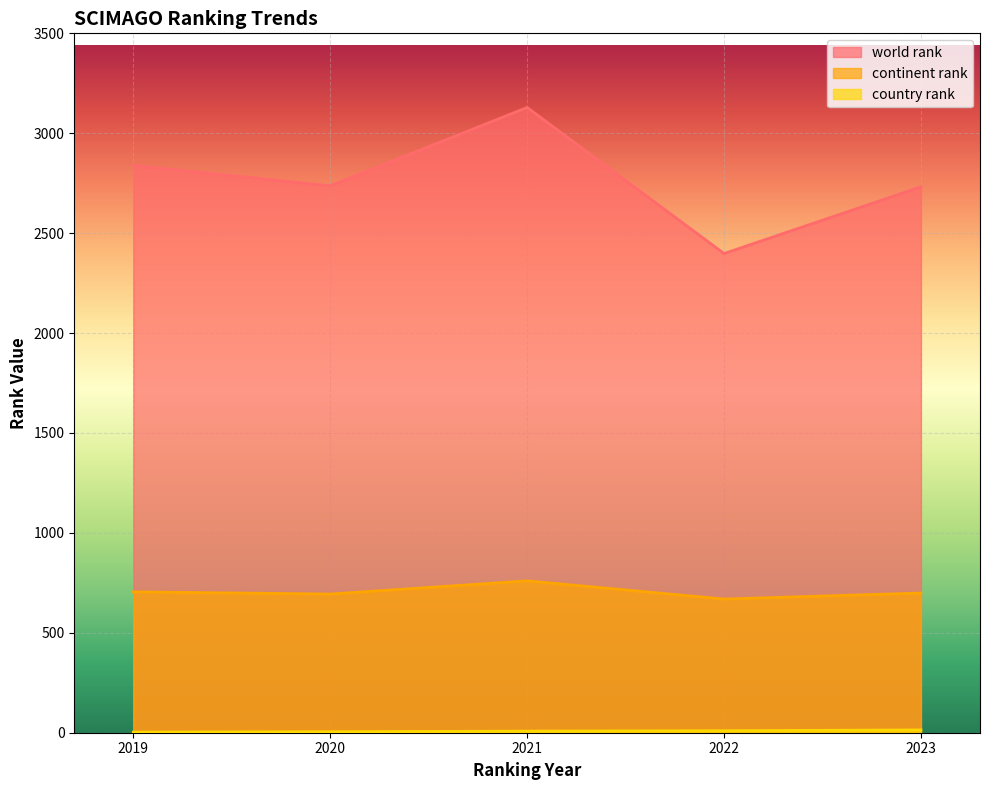

Rank the series by their average value, from lowest to highest.

country rank, continent rank, world rank